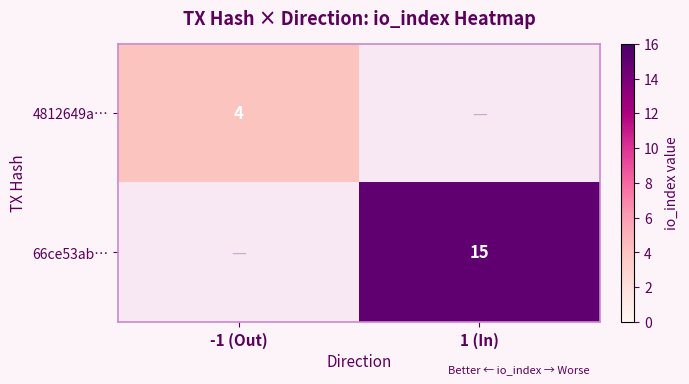

True or false: 66ce53ab… has a value of 15 at 1 (In).

True